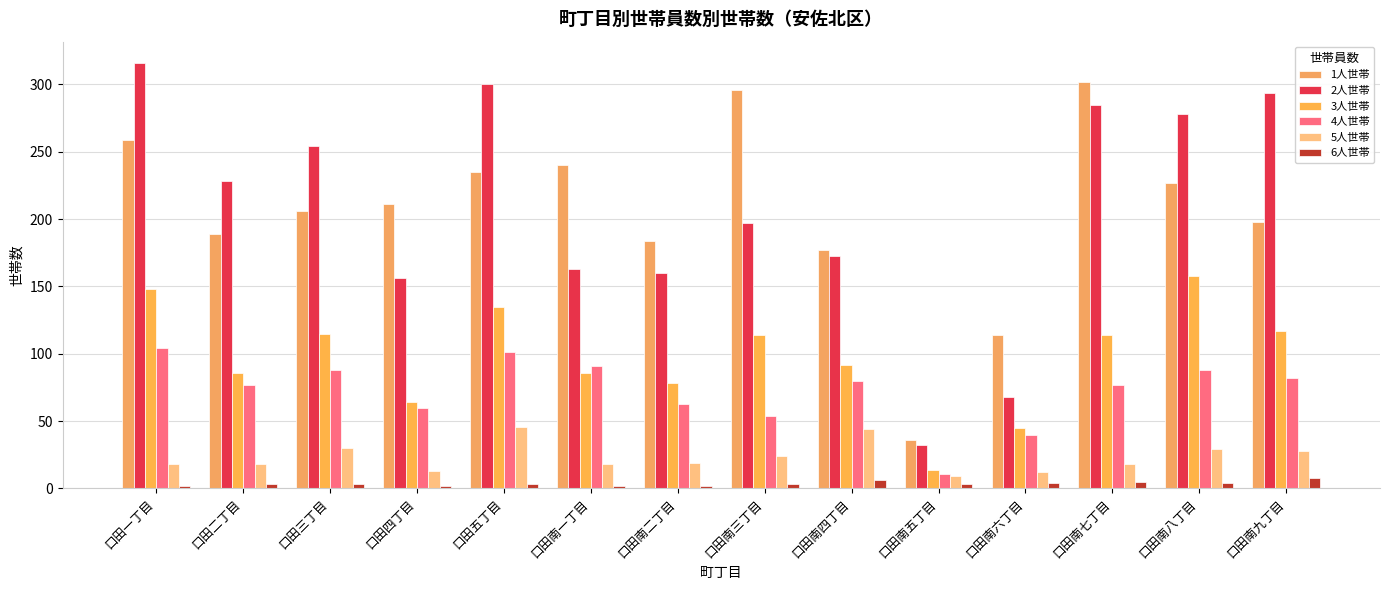

What is the difference between the highest and lowest values at 口田南一丁目?

238